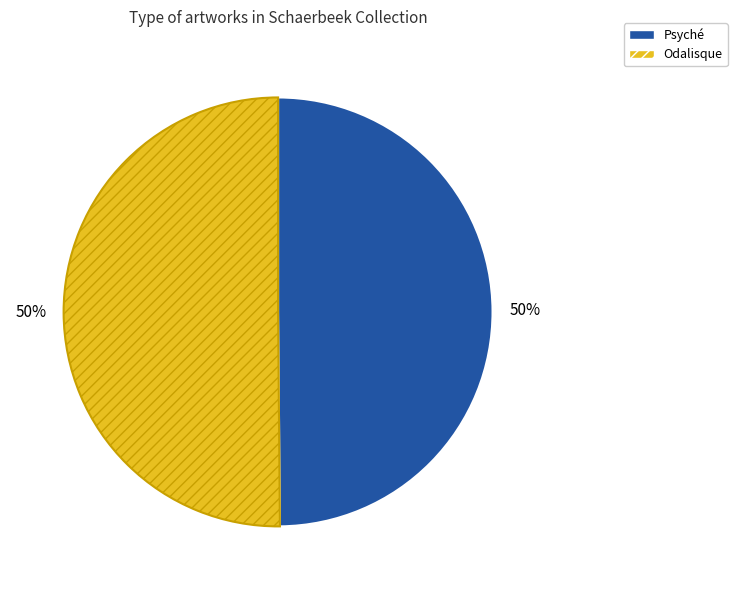

Do Psyché and Odalisque together represent more than half of the pie?

Yes